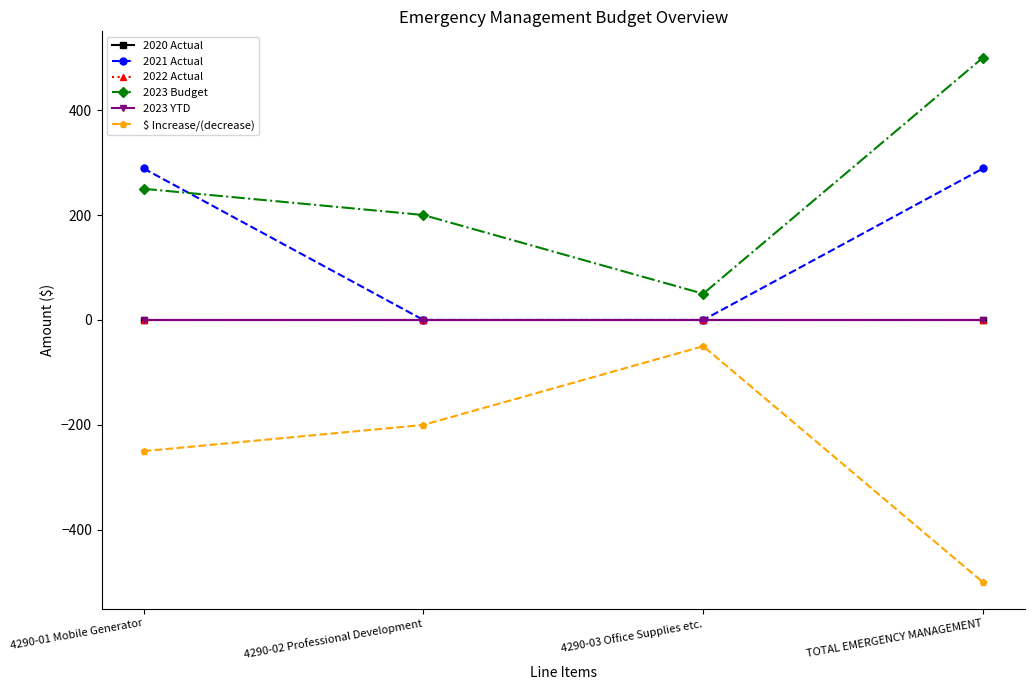

What is the label of the 4th point from the left?

TOTAL EMERGENCY MANAGEMENT